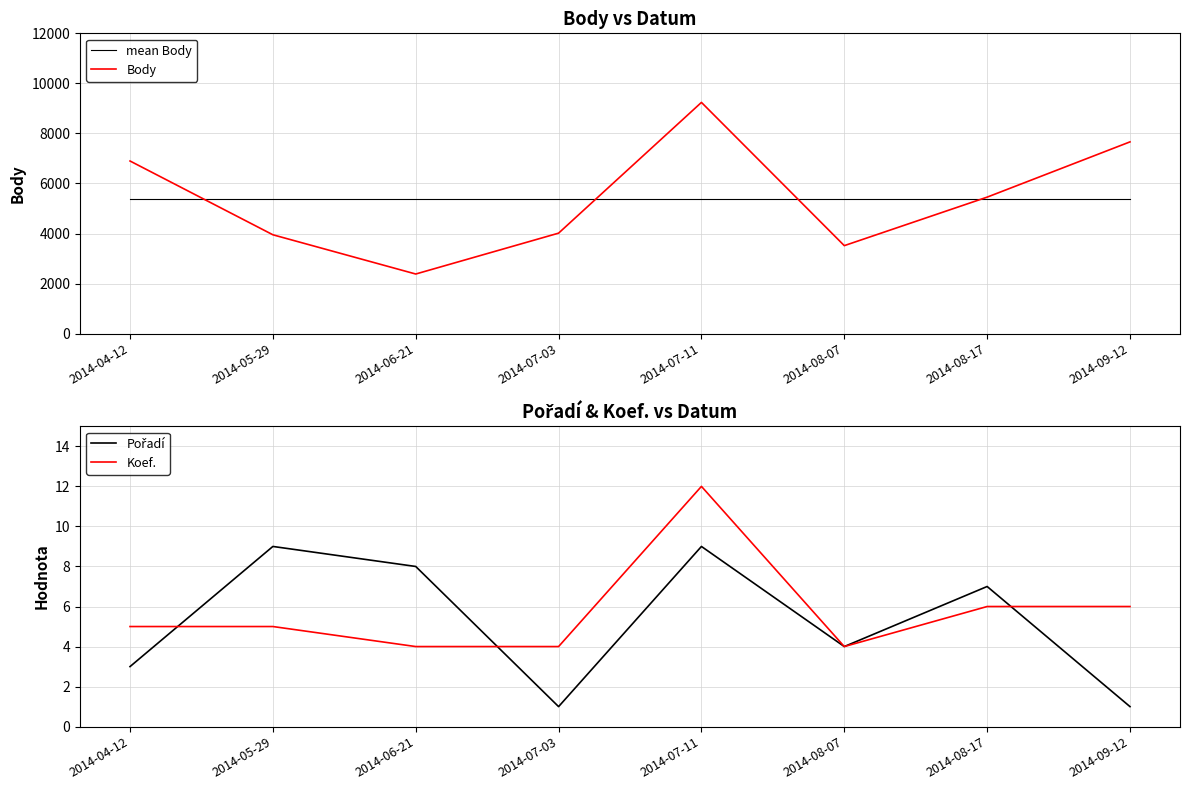

What are all the series names shown in the legend?

mean Body, Body, Pořadí, Koef.